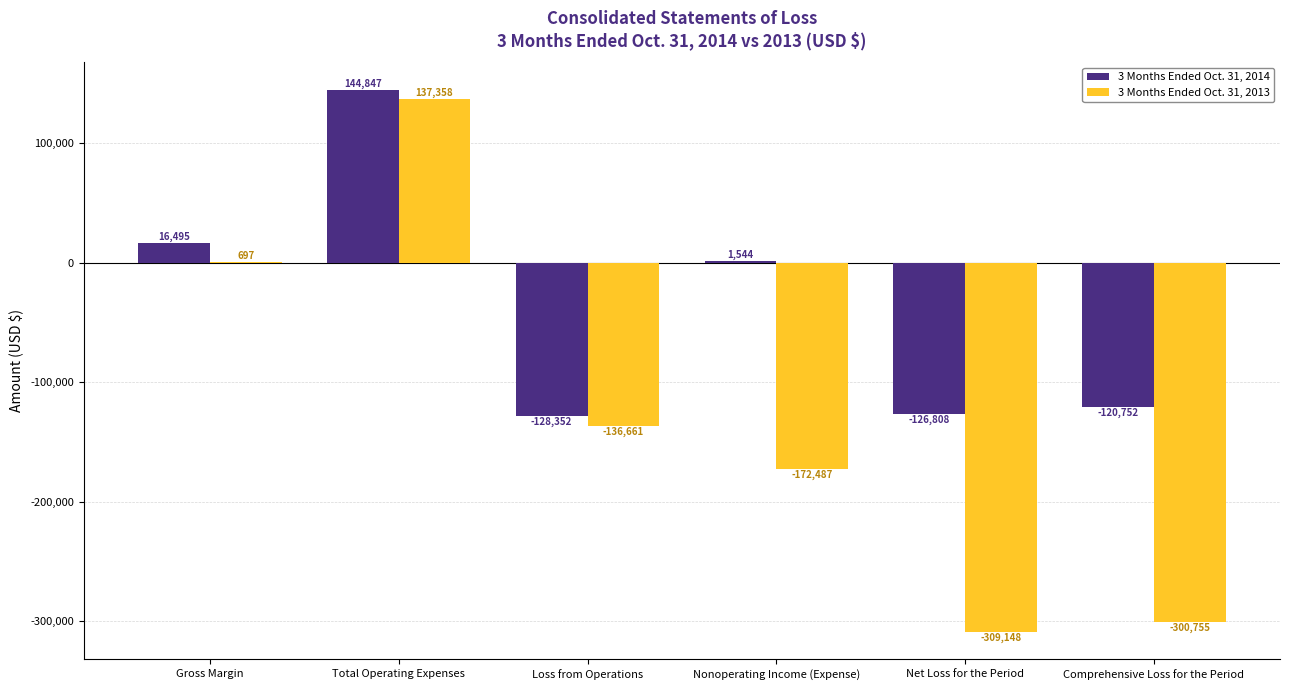

True or false: 3 Months Ended Oct. 31, 2014 has a value of -120752 at Comprehensive Loss for the Period.

True